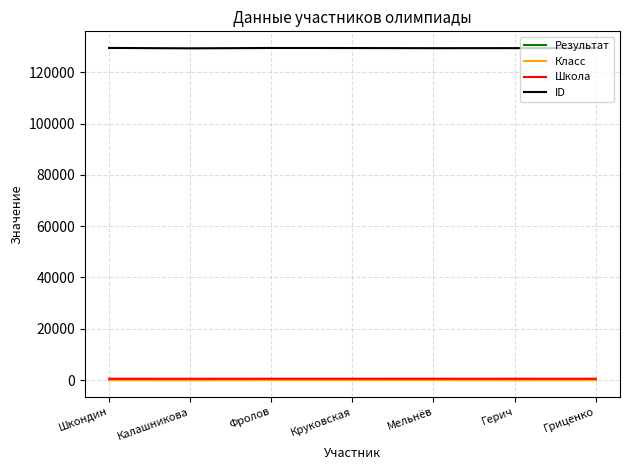

The ID series shows 129313 at Калашникова. True or false?

True